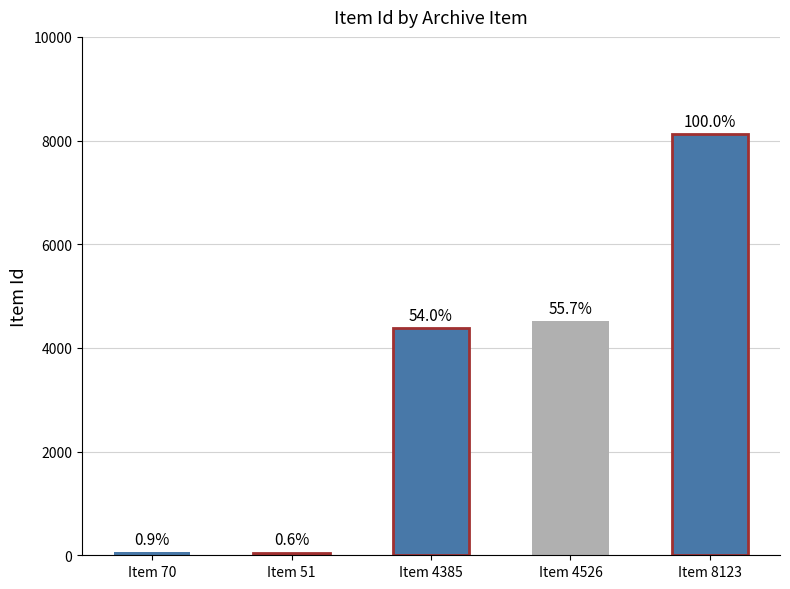

Are the bars horizontal?

No